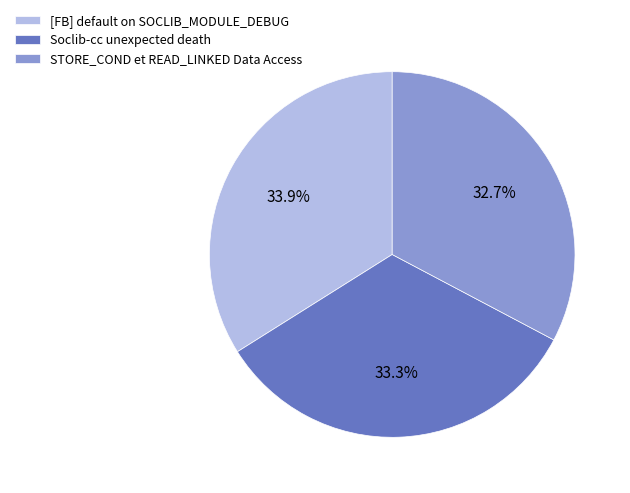

What is the smallest slice in the pie chart?

STORE_COND et READ_LINKED Data Access